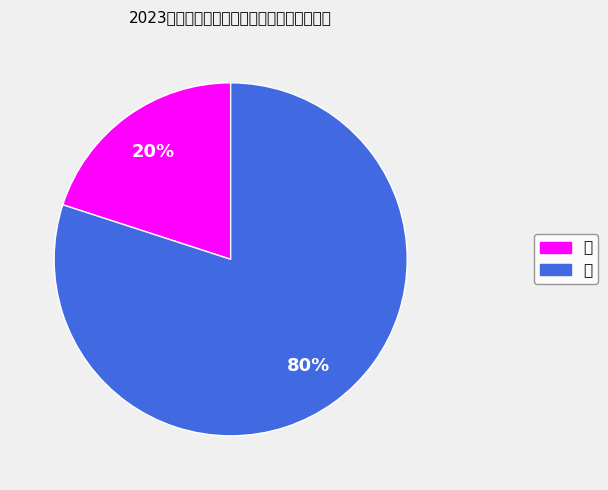

Does 男 account for over 50% of the chart?

No